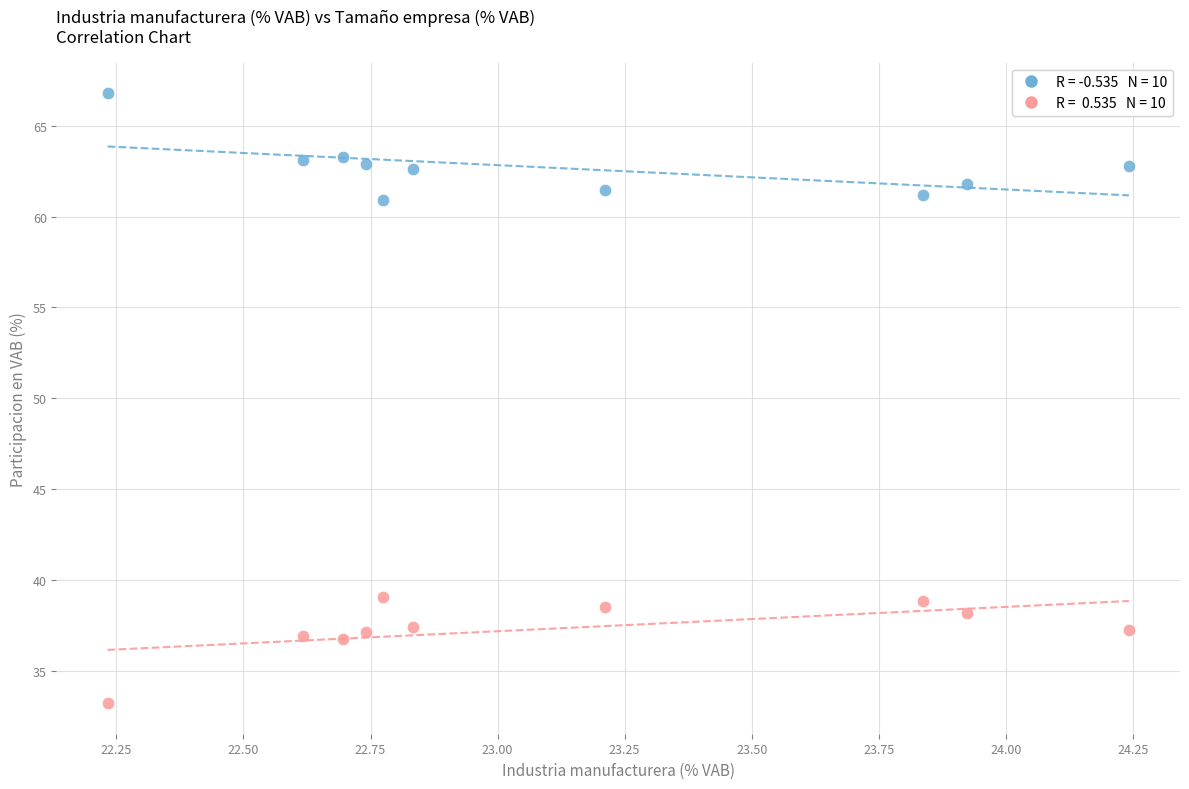

Across all data points, what is the range of X values (max minus min)?

2.0